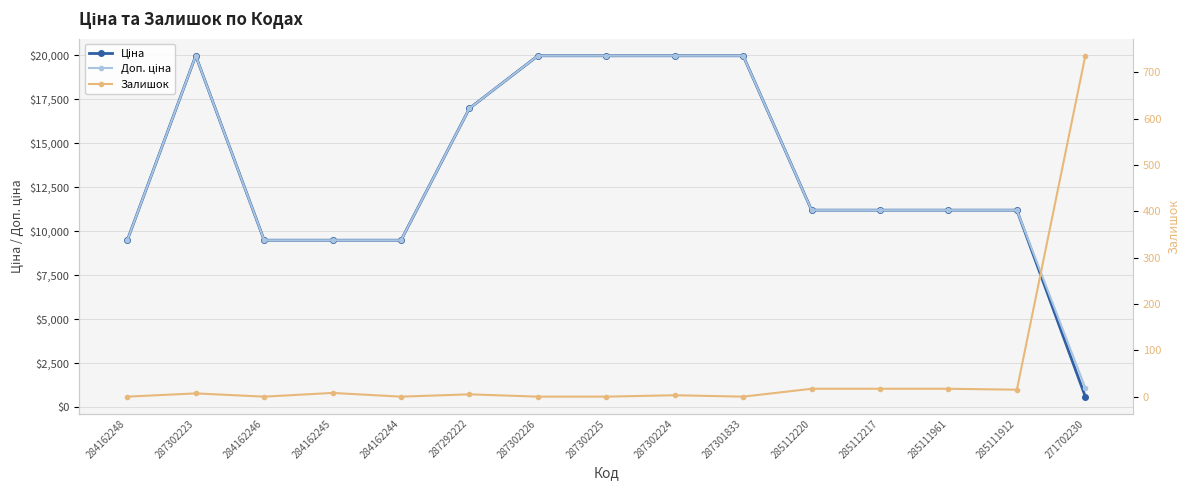

Reading left to right, transcribe all the data shown in this chart.

Ціна: 9480.1	19964.2	9480.1	9480.1	9480.1	16976.3	19964.2	19964.2	19964.2	19964.2	11188.2	11188.2	11188.2	11188.2	589.9
Доп. ціна: 9480.1	19964.2	9480.1	9480.1	9480.1	16976.3	19964.2	19964.2	19964.2	19964.2	11188.2	11188.2	11188.2	11188.2	1081.7
Залишок: 0.0	7.0	0.0	8.0	0.0	5.0	0.0	0.0	3.0	0.0	17.0	17.0	17.0	15.0	736.0